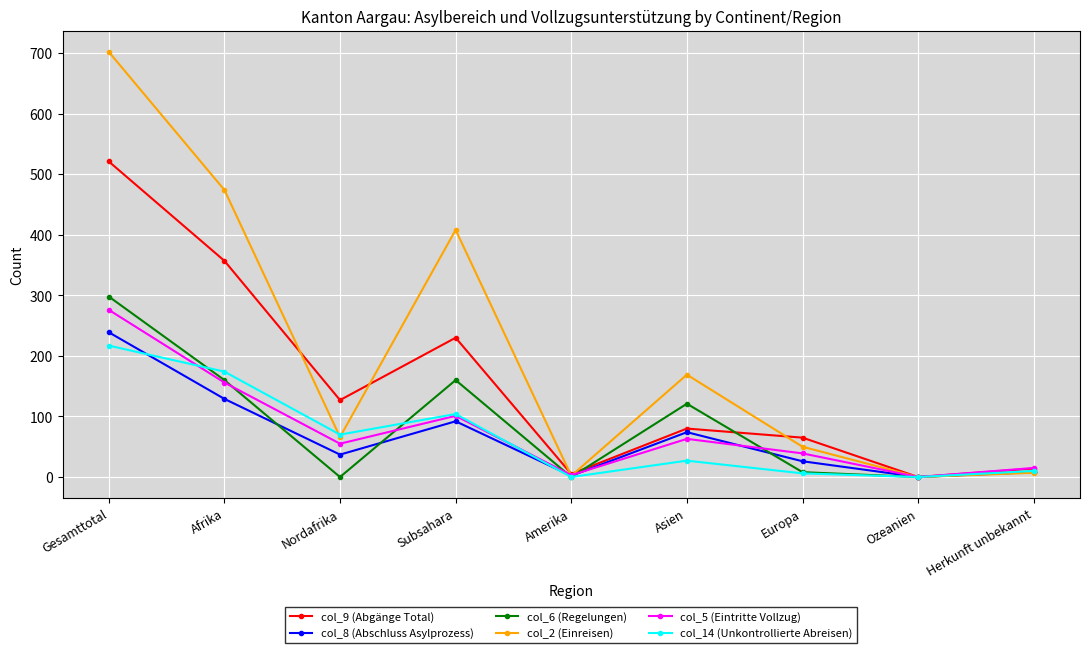

What is the label of the 7th point from the right?

Nordafrika